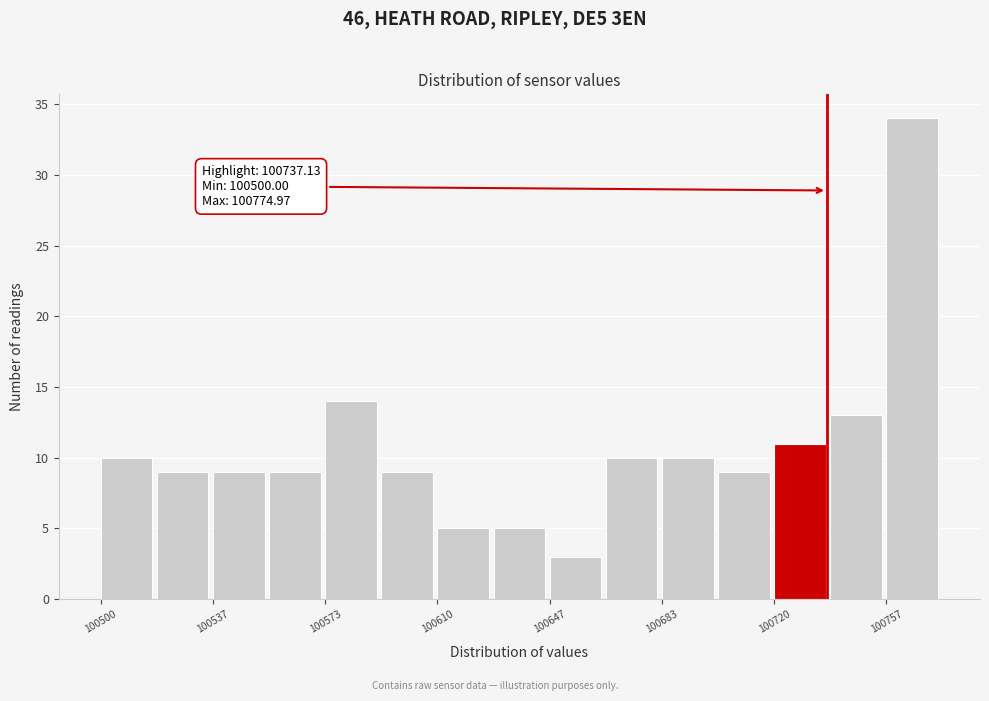

Around what value on the x-axis is the tallest bar? Give the approximate position of its centre, as read against the axis.

100765